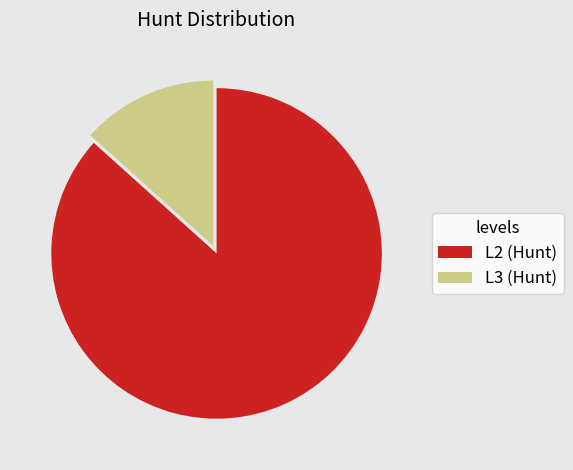

Rank the categories by value from lowest to highest.

L3 (Hunt), L2 (Hunt)